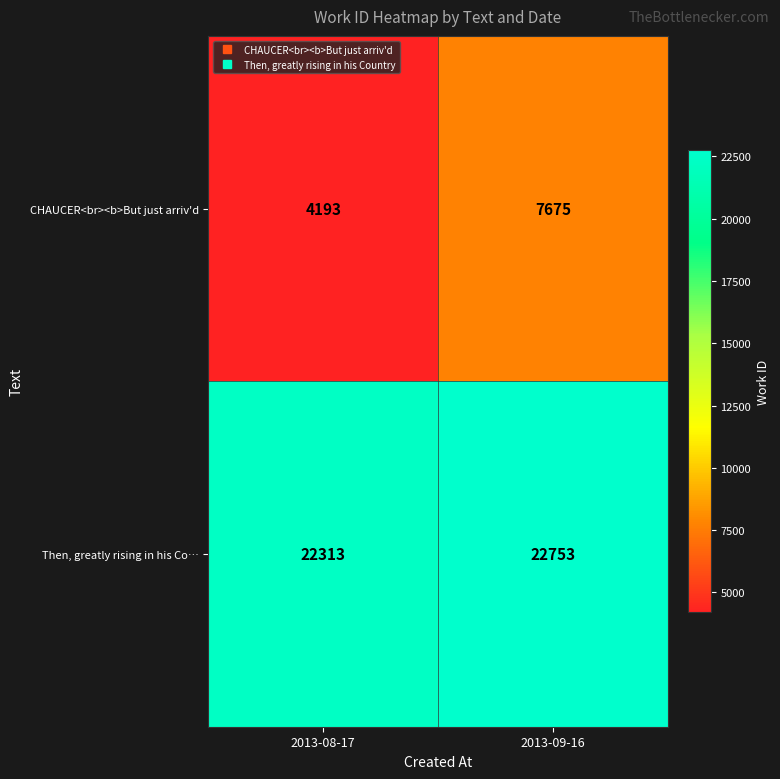

Which category has the highest value in the CHAUCER<br><b>But just arriv'd series?

2013-09-16